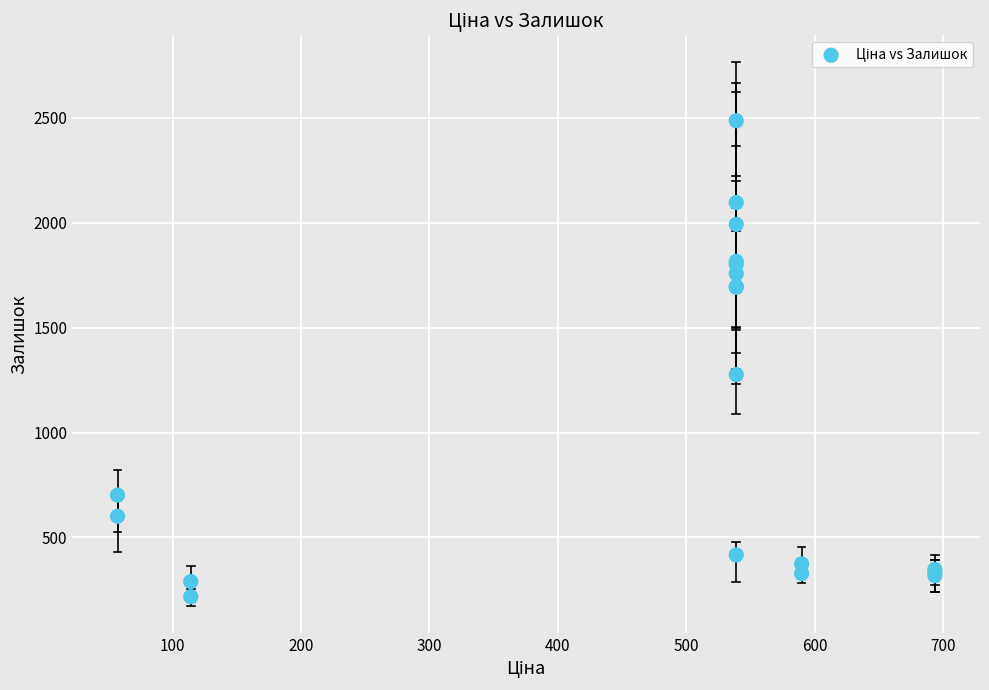

What Y value in the scatter plot is closest to 1352?

1276